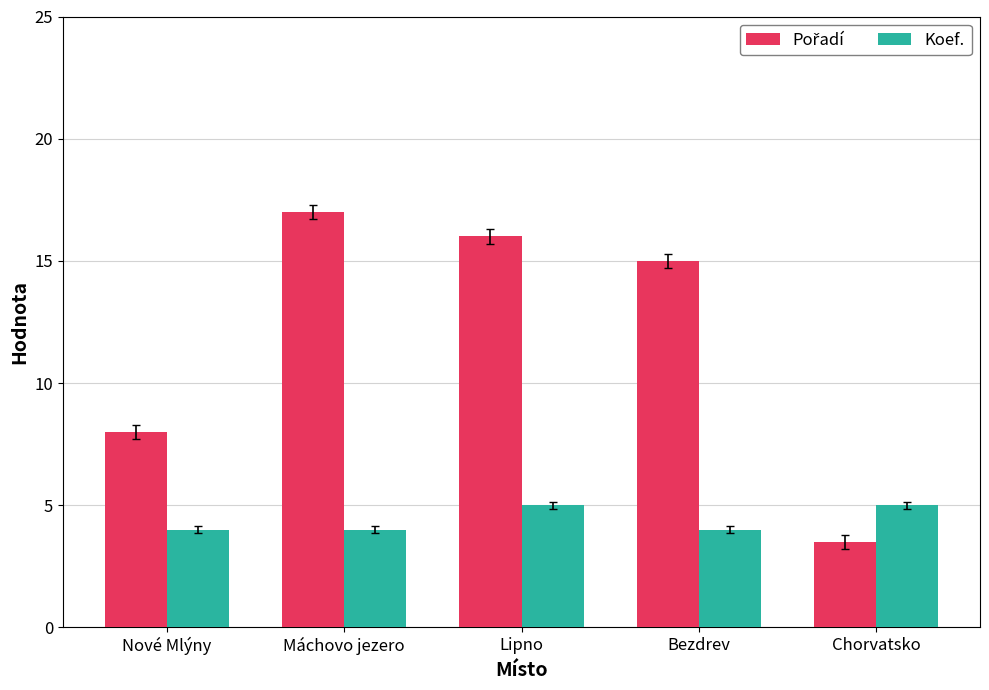

What is the label of the 5th bar from the right?

Nové Mlýny